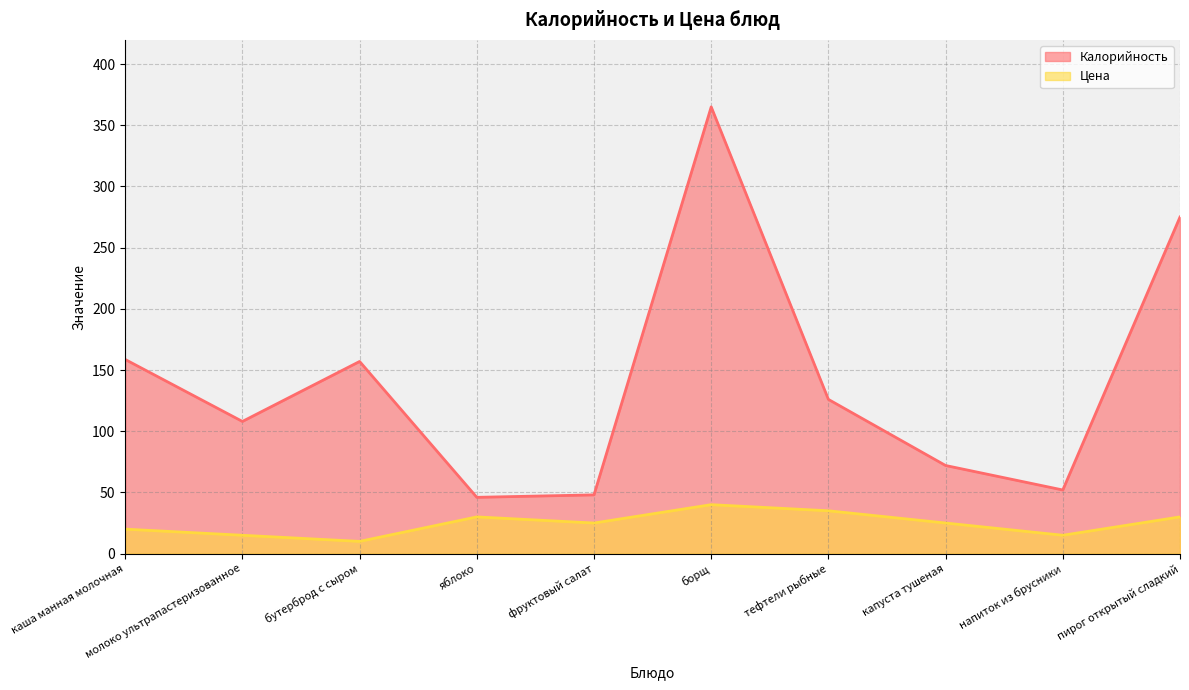

True or false: Калорийность has a value of 157.0 at бутерброд с сыром.

True